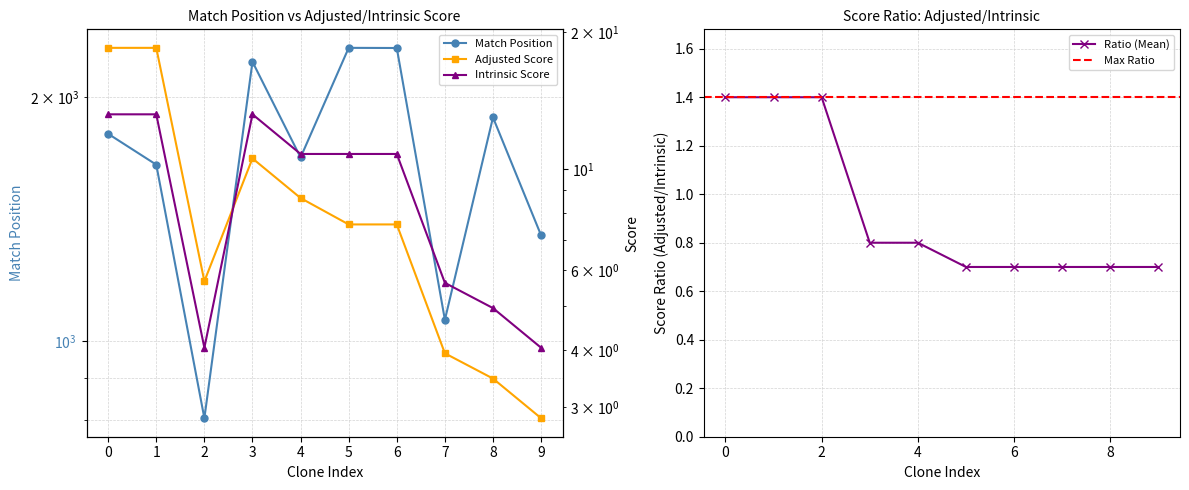

The Ratio (Mean) series shows 0.7 at 8. True or false?

True